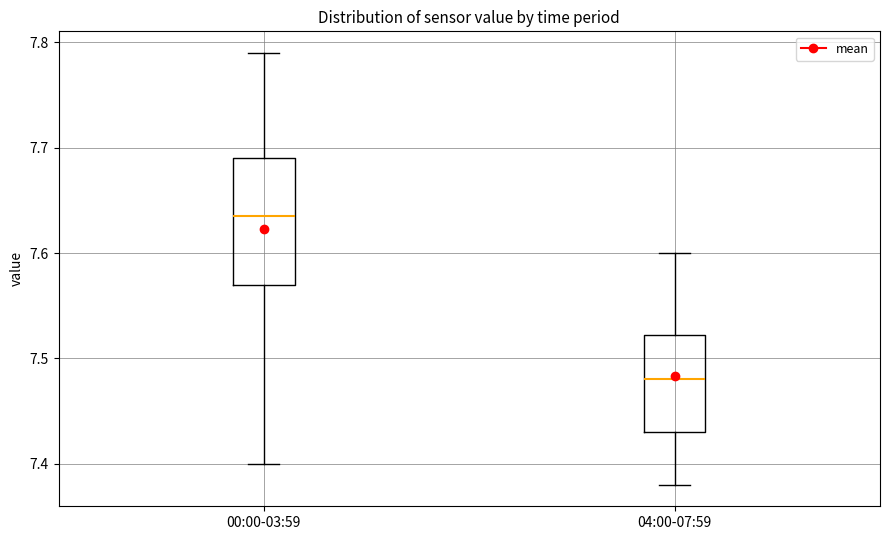

Reading left to right, transcribe this box plot: for each box, give where its median line is, the range the box spans, and where its two whiskers end, as read against the y-axis. The values are not printed on the chart, so give them approximately, as read against the axis.

00:00-03:59: median 7.64, box 7.57 to 7.69, whiskers 7.40 to 7.79
04:00-07:59: median 7.48, box 7.43 to 7.52, whiskers 7.38 to 7.60